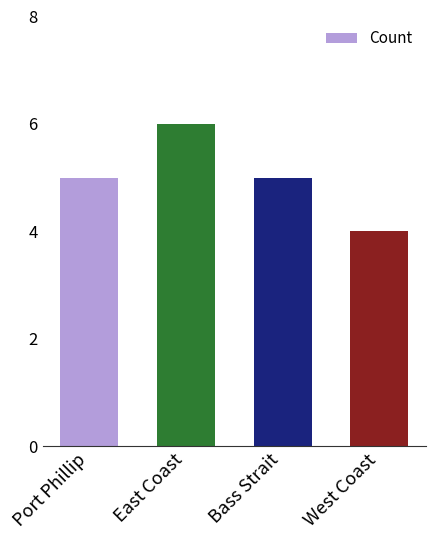

Reading right to left, extract all data points from this chart.

4	5	6	5